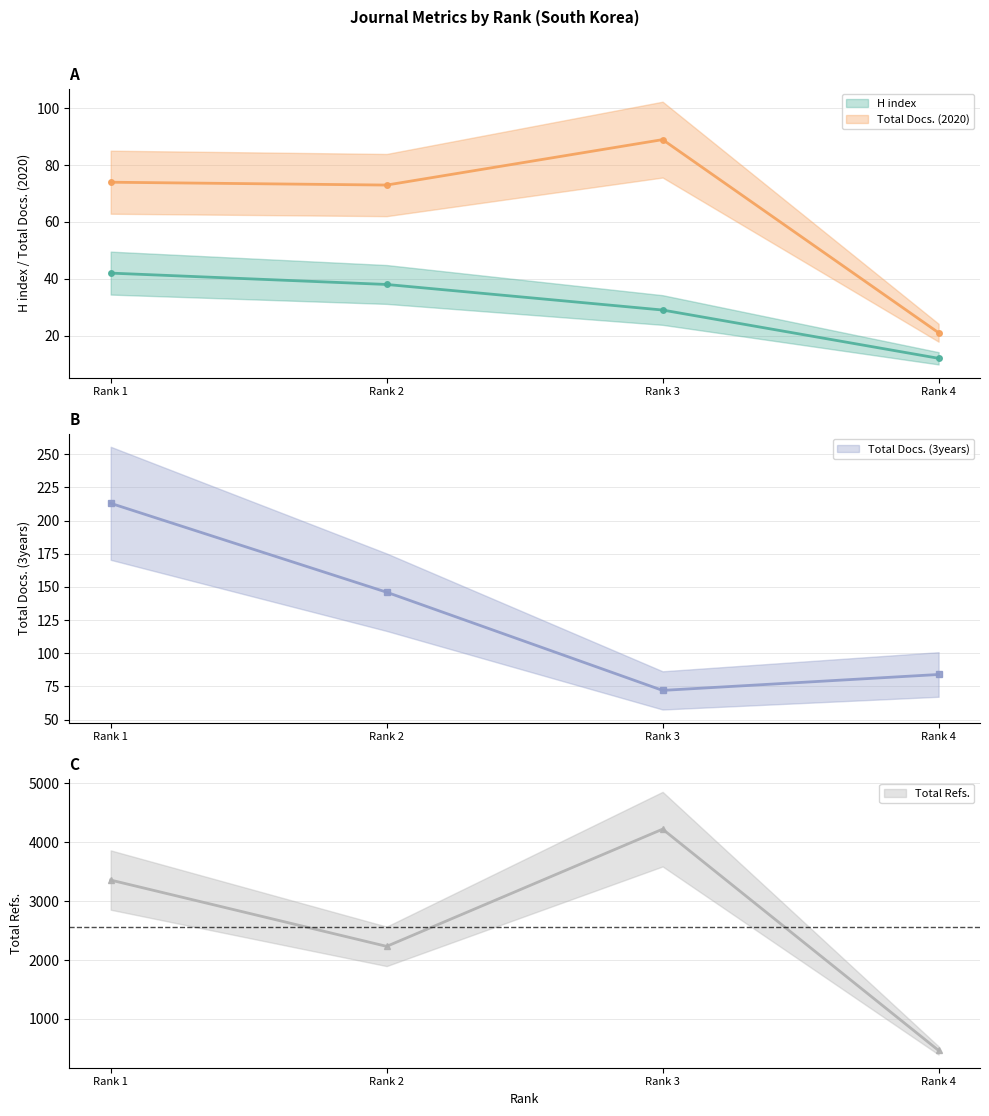

What is the total value across all series at Rank 4?

582